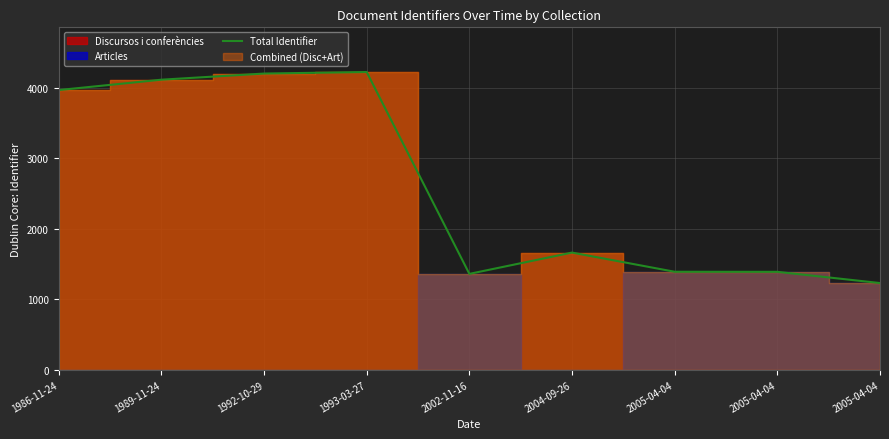

List the labels in order of value, largest first.

1993-03-27, 1992-10-29, 1989-11-24, 1986-11-24, 2004-09-26, 2005-04-04, 2005-04-04, 2002-11-16, 2005-04-04